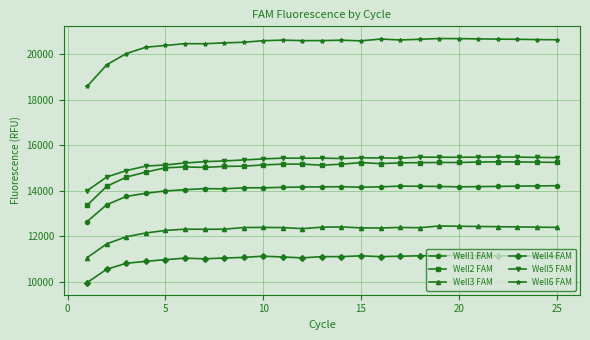

Which series has the widest spread of values?

Well6 FAM